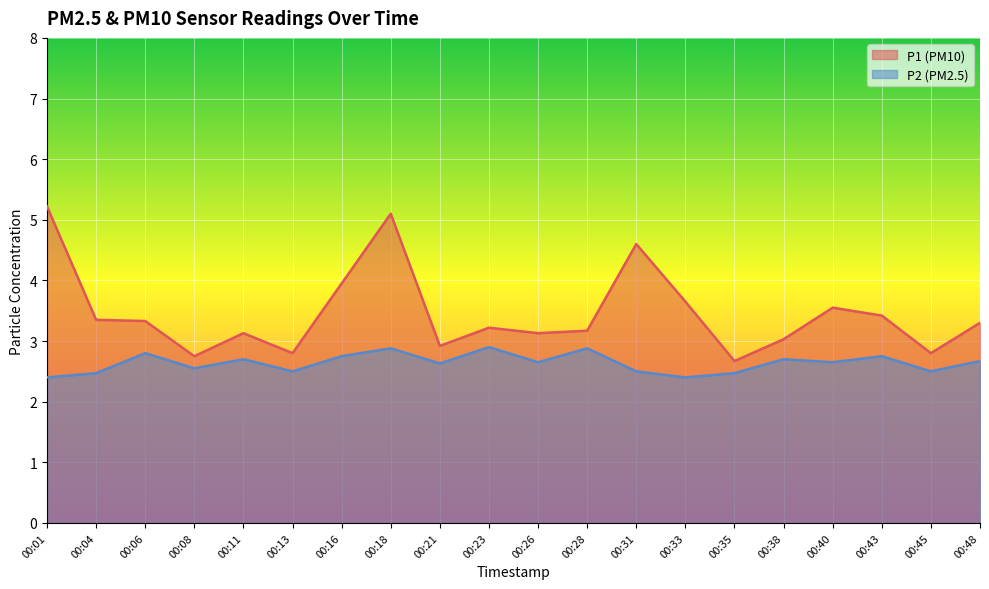

True or false: P1 and P2 intersect in this chart.

False